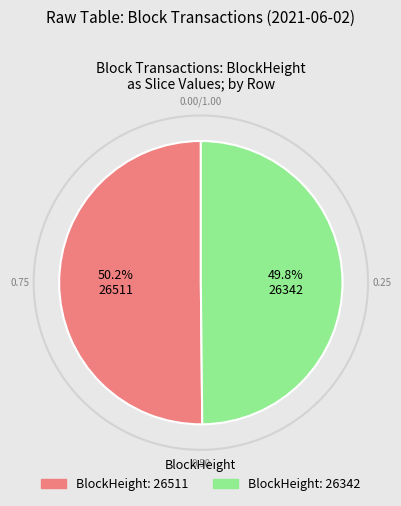

Which category accounts for the majority?

26511